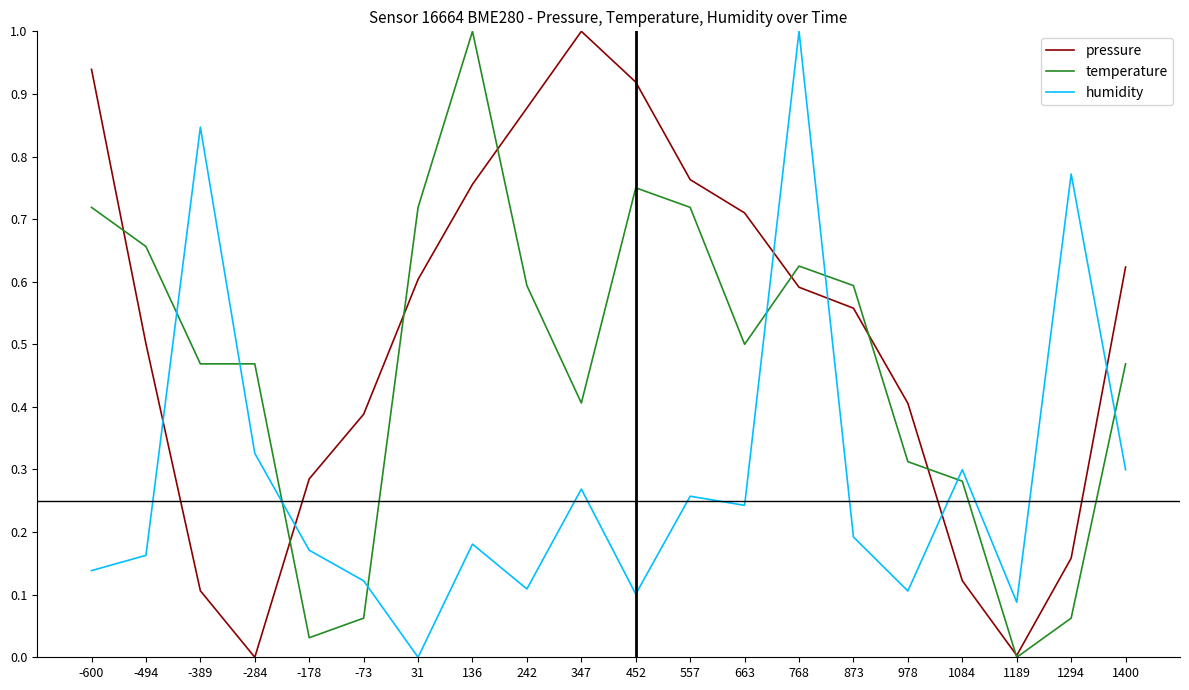

Where do pressure and temperature first cross each other?

-600 and -494